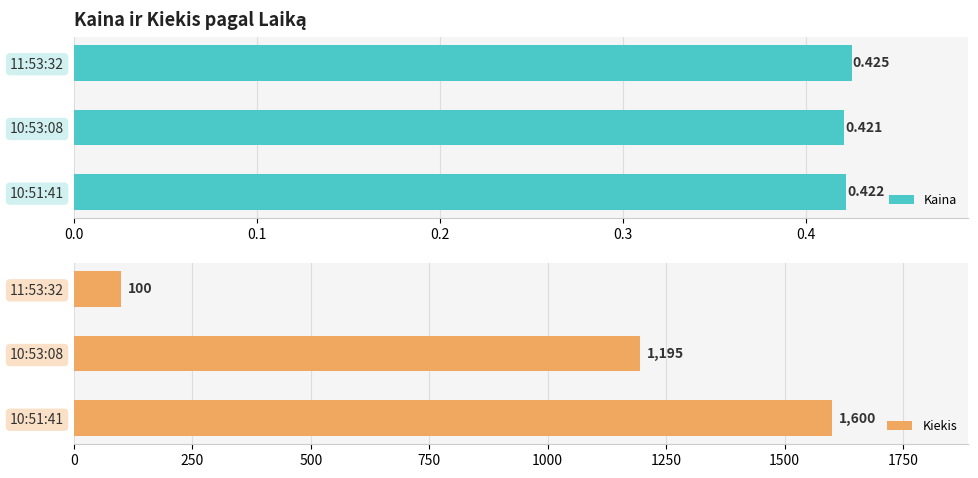

At how many categories does at least one series exceed 1515?

1